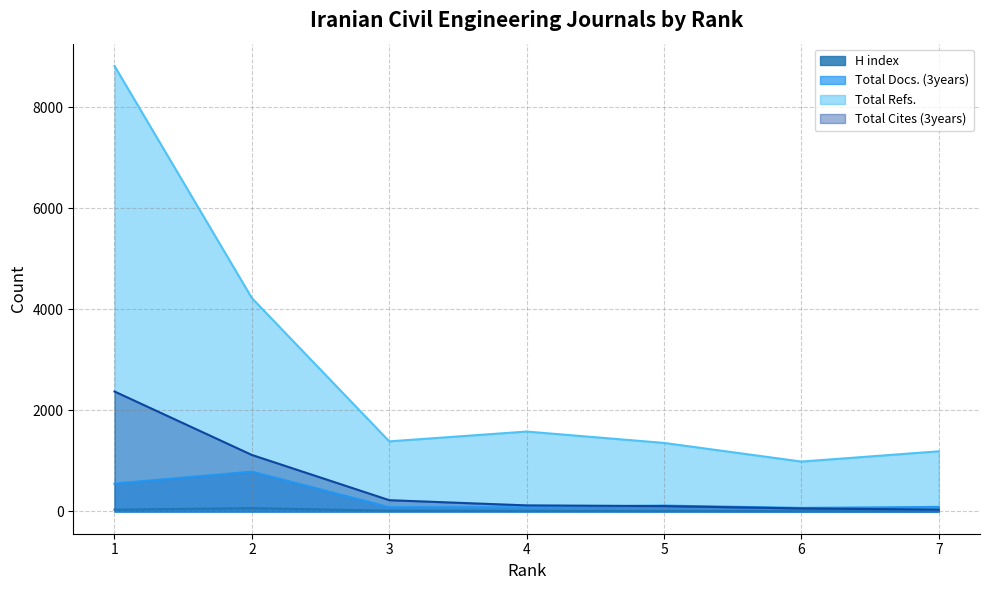

Which has a higher value, 4 or 7?

4